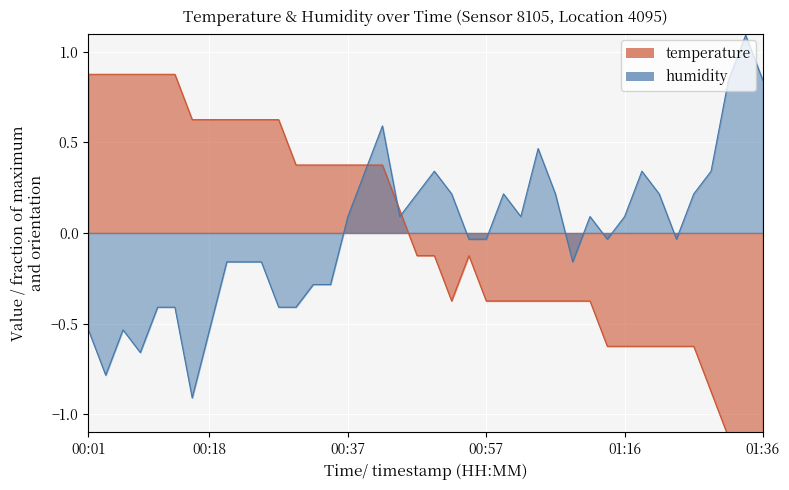

What is the difference between the highest and lowest values at 00:13?

1.3